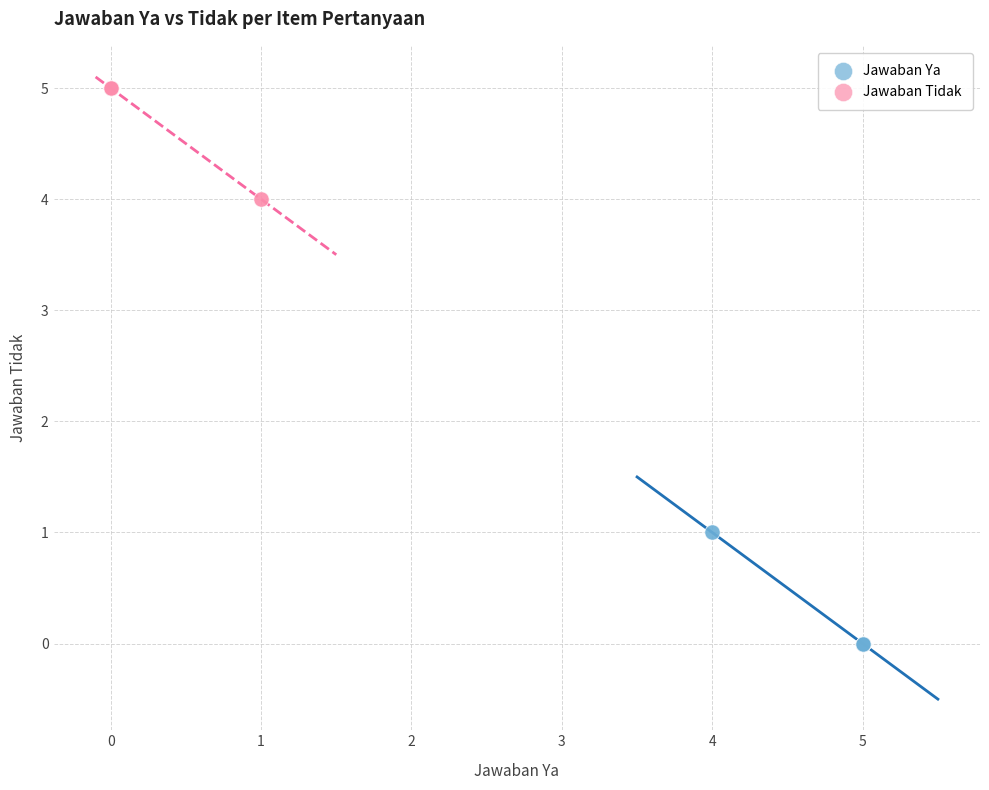

Which series reaches the minimum Y coordinate?

Jawaban Ya